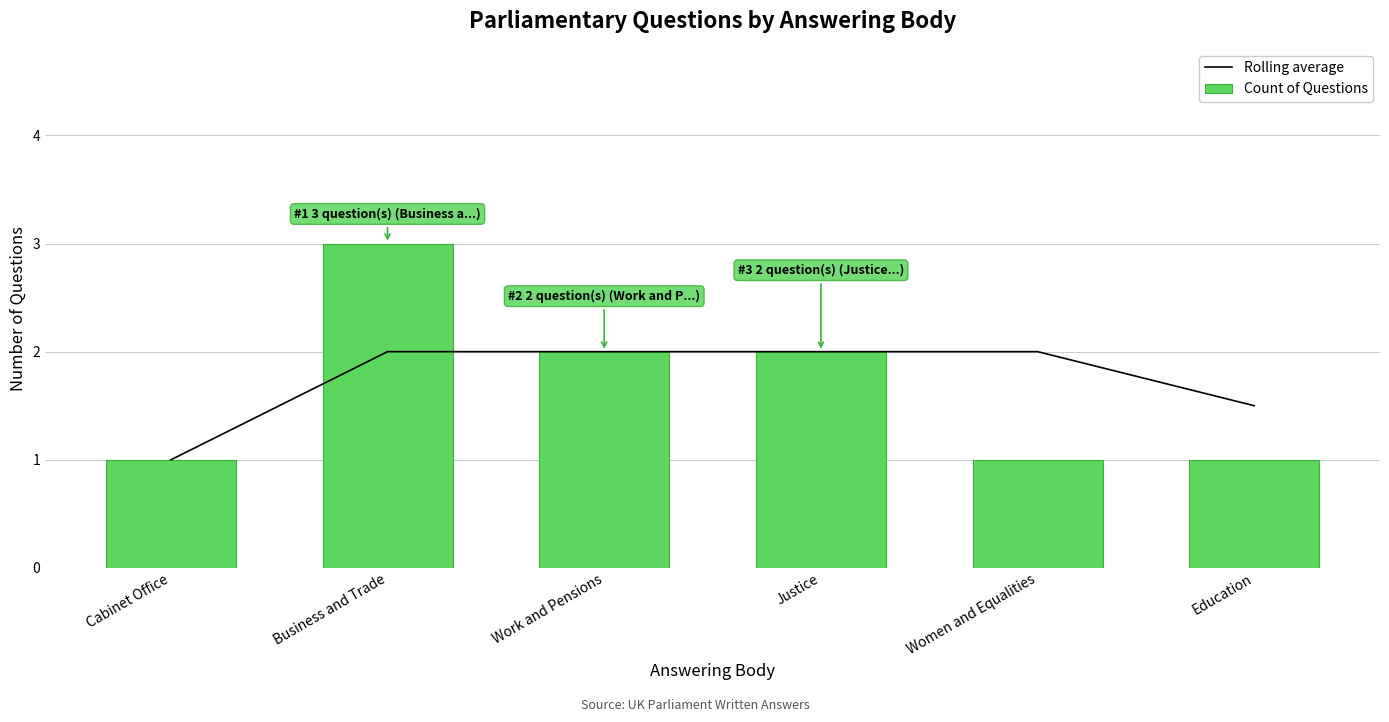

Are the bars horizontal?

No